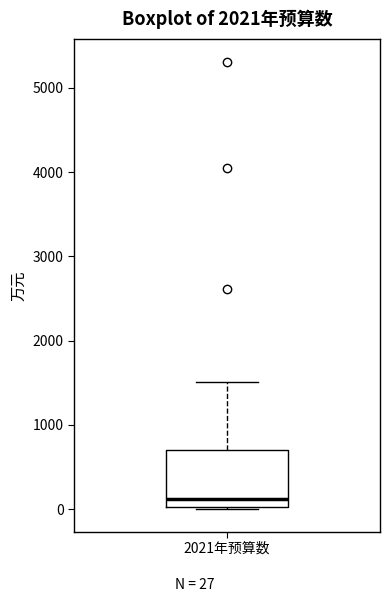

Transcribe this box plot: give where the median line is, the range the box spans, and where the two whiskers end, as read against the y-axis. The values are not printed on the chart, so give them approximately, as read against the axis.

median 100, box 0 to 700, whiskers 0 (just below the box's lower edge) to 1500